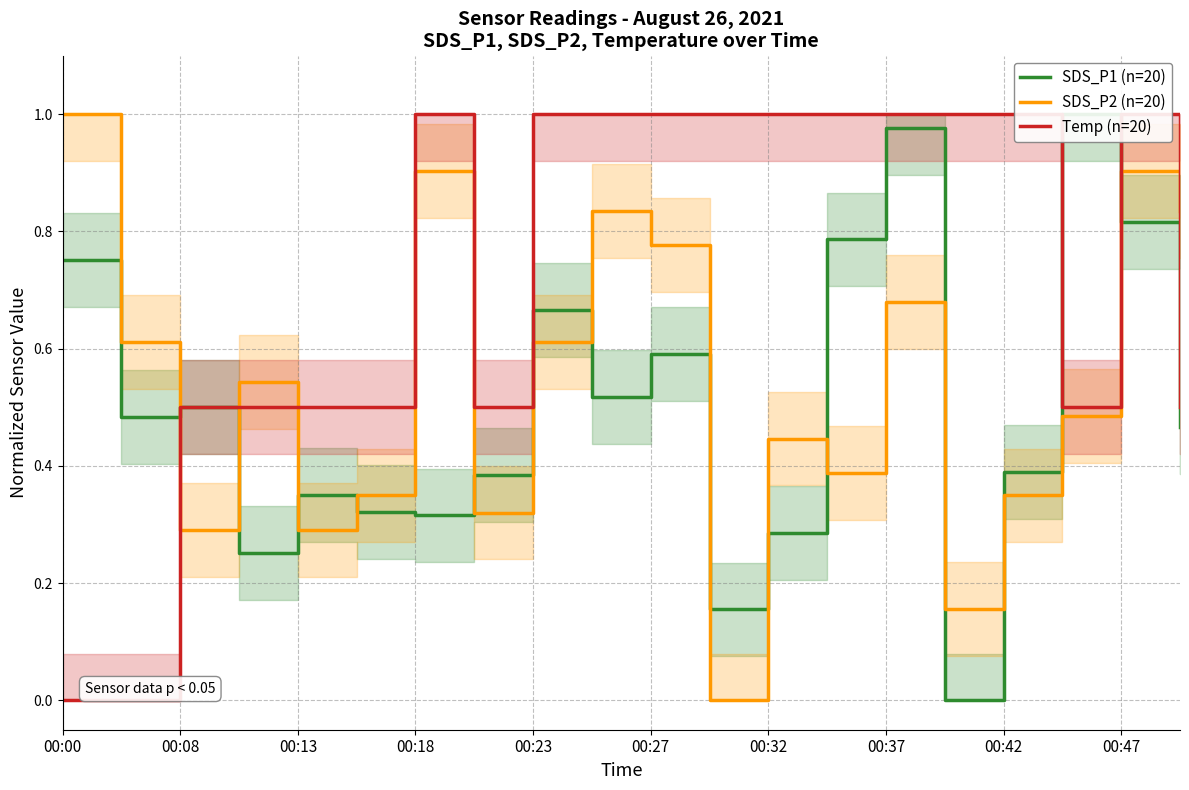

What is the sum of all Temp (n=20) values?

14.5